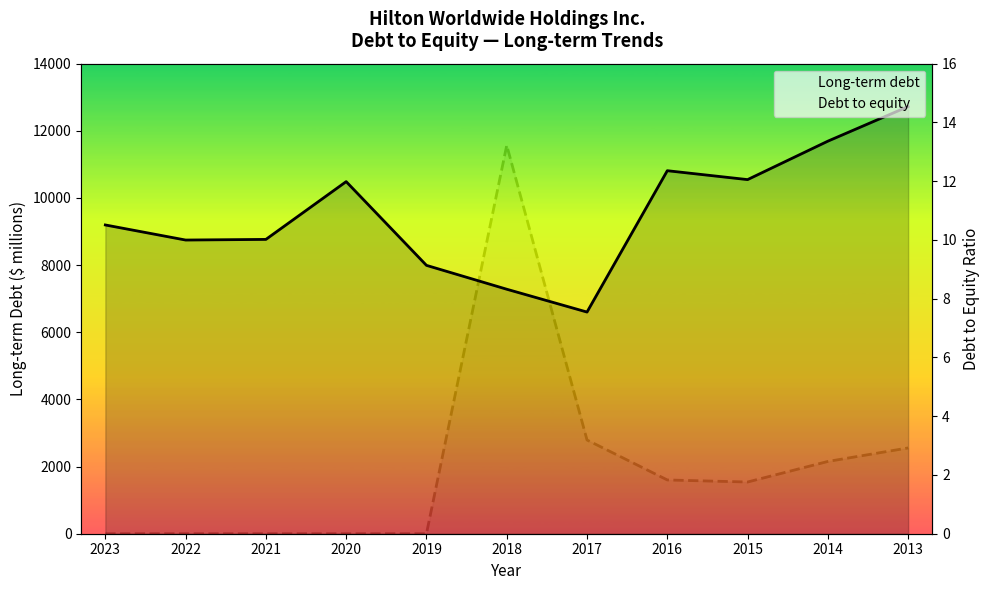

The Long-term debt series shows 9196.0 at 2023. True or false?

True